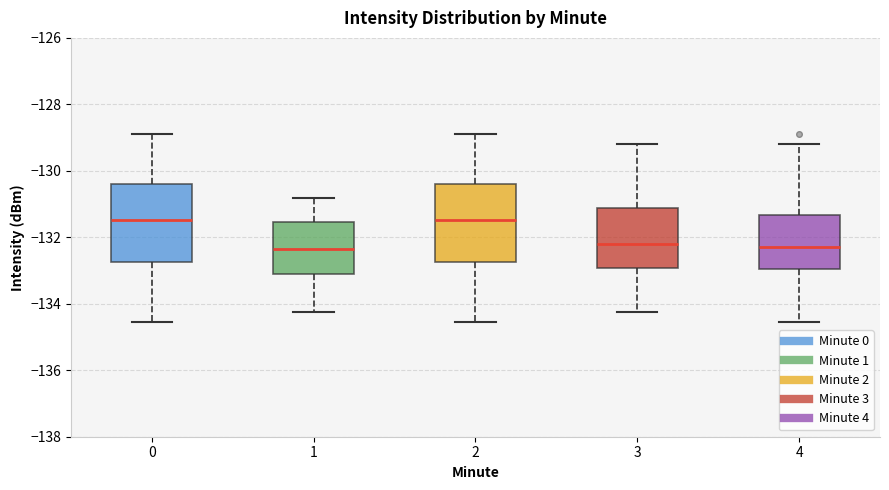

Reading left to right, read every box against the y-axis: the position of its median line, the range the box covers, and the ends of its whiskers. The values are not printed on the chart, so give them approximately, as read against the axis.

0: median -131.4, box -132.8 to -130.4, whiskers -134.6 to -128.8
1: median -132.4, box -133.2 to -131.6, whiskers -134.2 to -130.8
2: median -131.4, box -132.8 to -130.4, whiskers -134.6 to -128.8
3: median -132.2, box -133.0 to -131.2, whiskers -134.2 to -129.2
4: median -132.2, box -133.0 to -131.4, whiskers -134.6 to -129.2